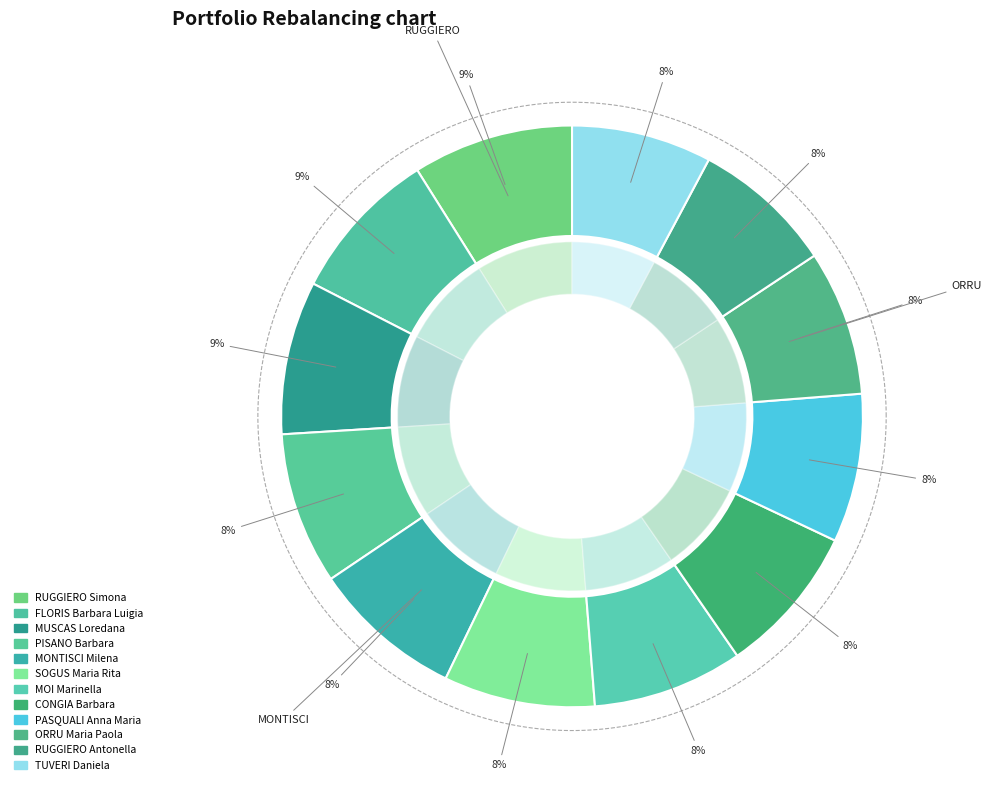

Does CONGIA Barbara represent more than half of the total?

No